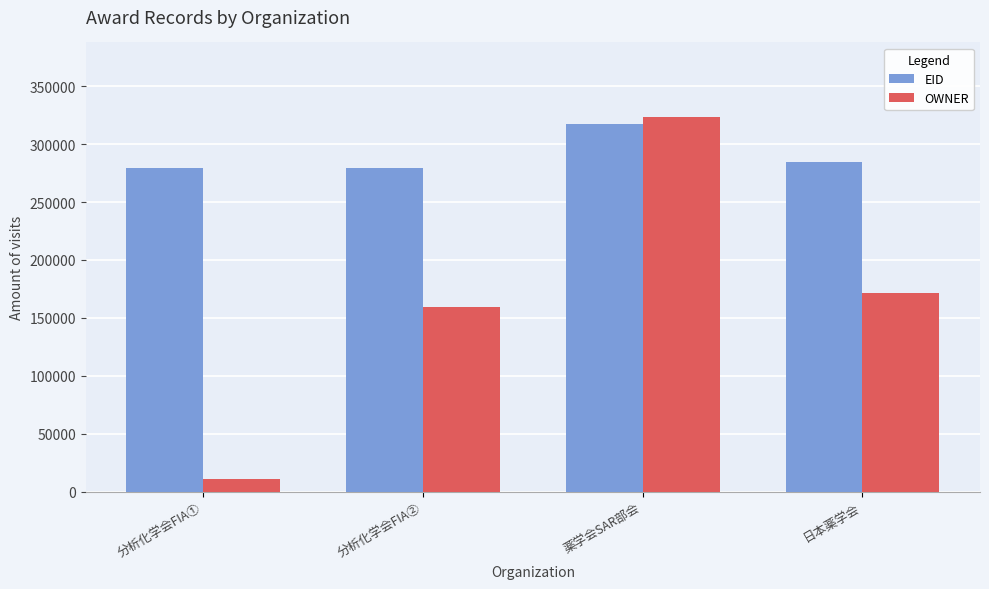

What is the value of the EID bar at the 4th from the left?

284932